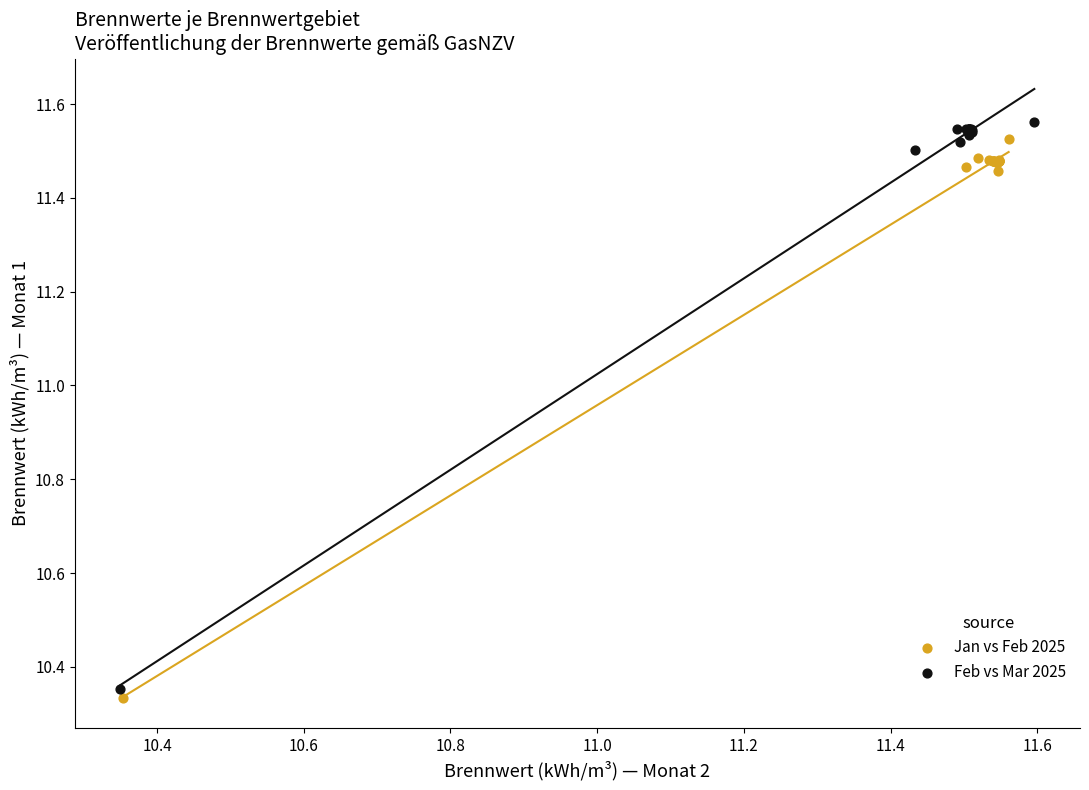

Which series has the largest Y range (max minus min)?

Feb vs Mar 2025